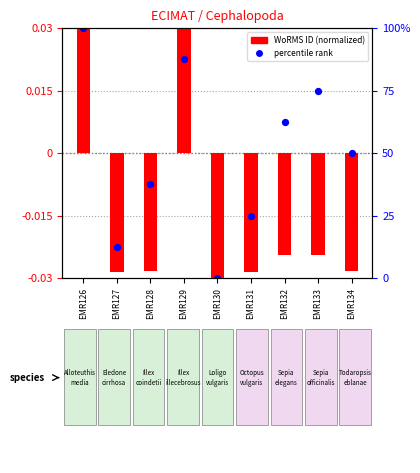

Which series reaches the minimum Y coordinate?

WoRMS ID (normalized)